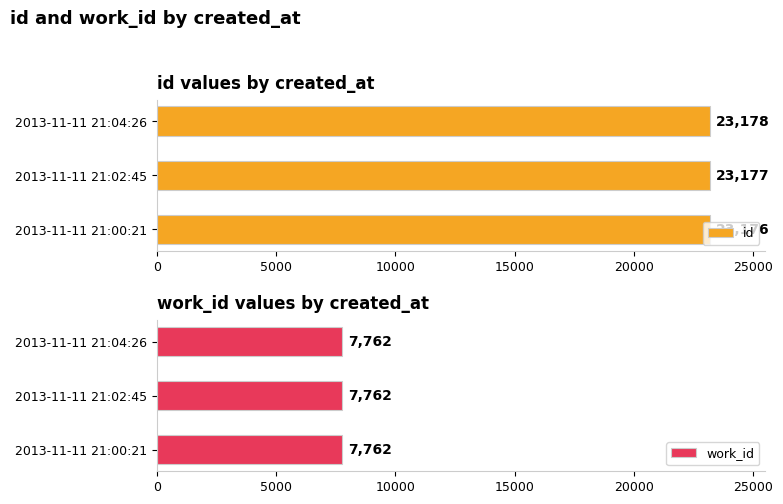

At which category is the sum across all series the highest?

10000